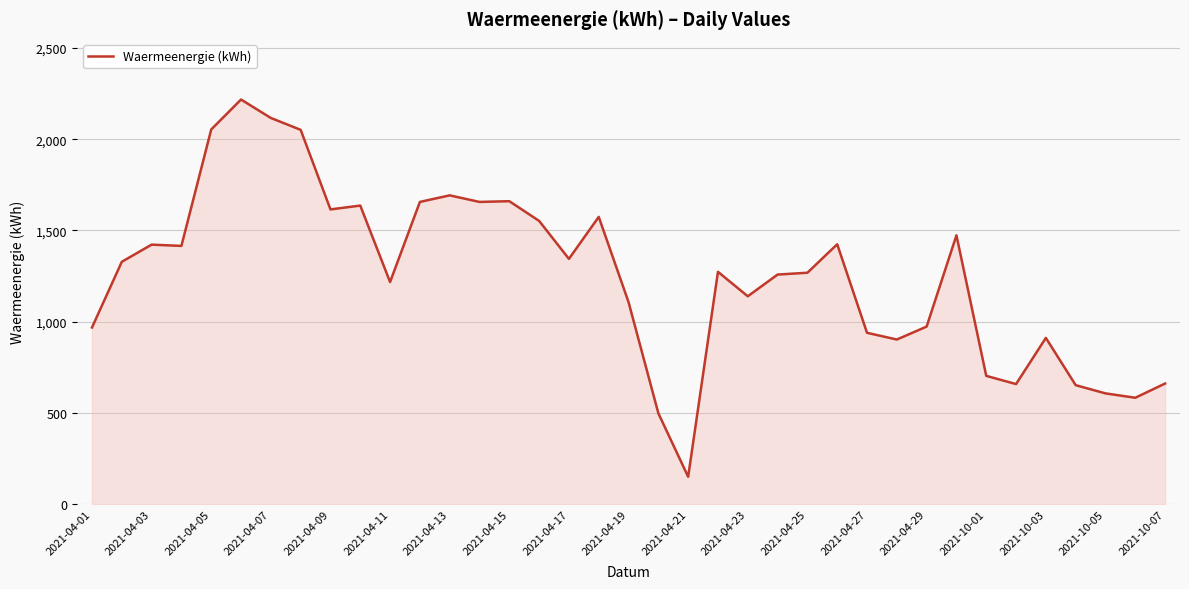

What is the difference between the maximum and minimum values?

2067